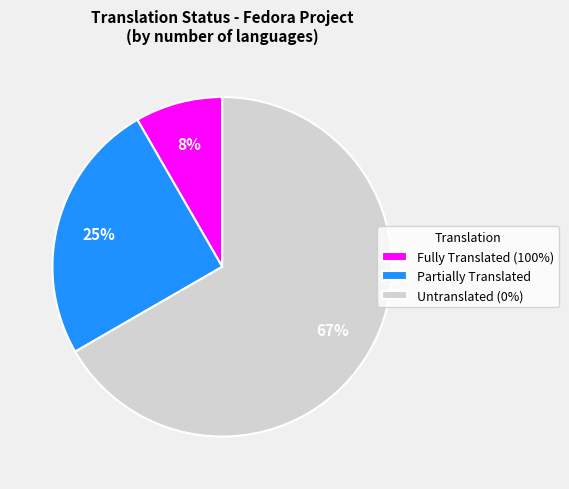

How many segments does this pie chart have?

3